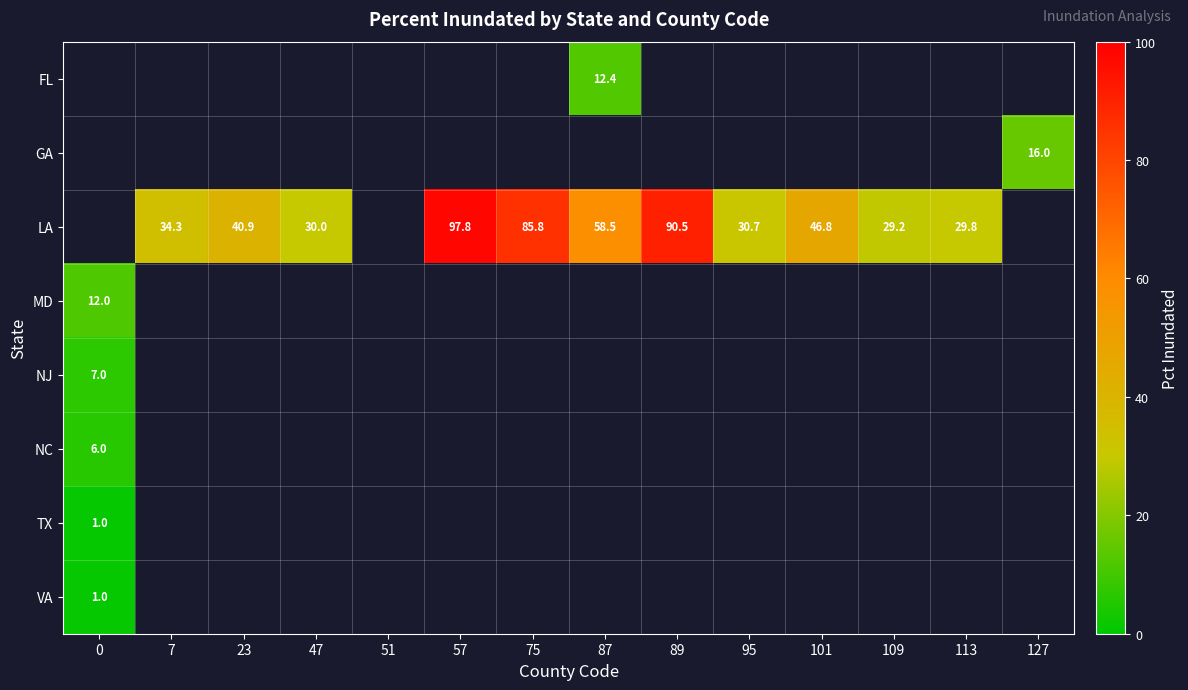

What is the difference between the LA values at 109 and 101?

17.6